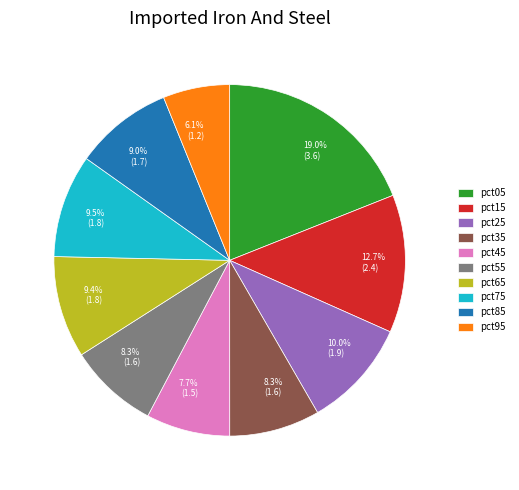

How much of the chart is everything except pct25?

90.0%